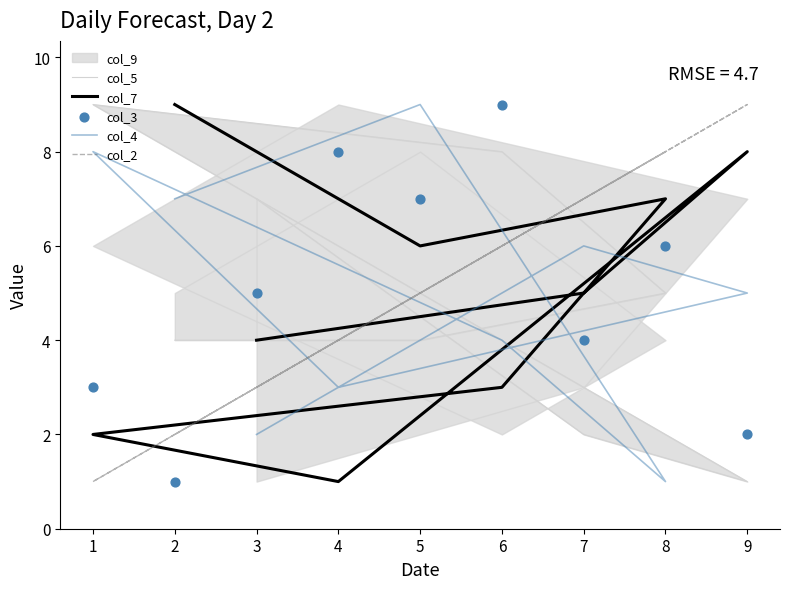

At which category is the sum across all series the highest?

5